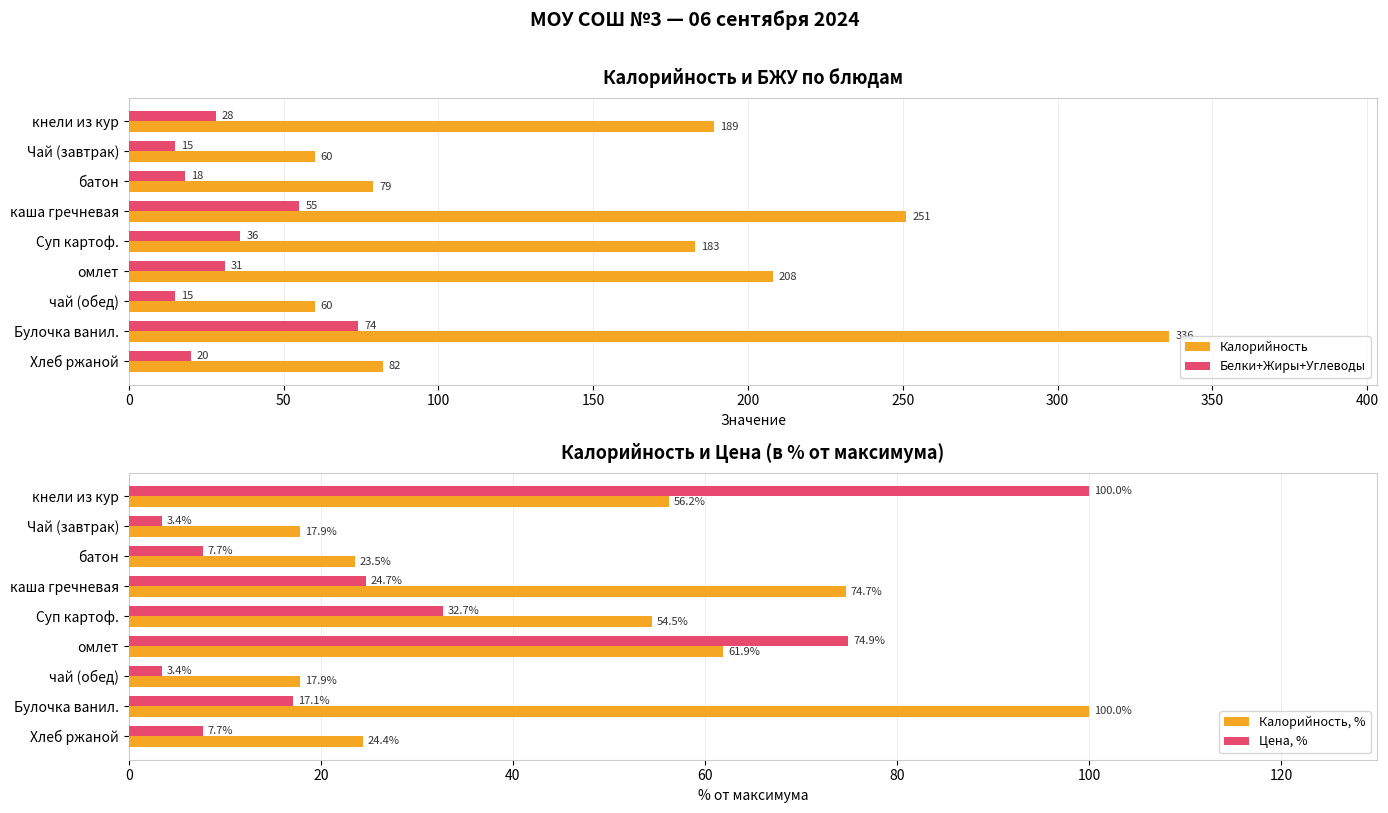

Reading left to right, list all the values displayed in this chart.

Калорийность: 189.0	60.0	79.0	251.0	183.0	208.0	60.0	336.0	82.0
Белки+Жиры+Углеводы: 28.0	15.0	18.0	55.0	36.0	31.0	15.0	74.0	20.0
Калорийность, %: 56.2	17.9	23.5	74.7	54.5	61.9	17.9	100.0	24.4
Цена, %: 100.0	3.4	7.7	24.7	32.7	74.9	3.4	17.1	7.7